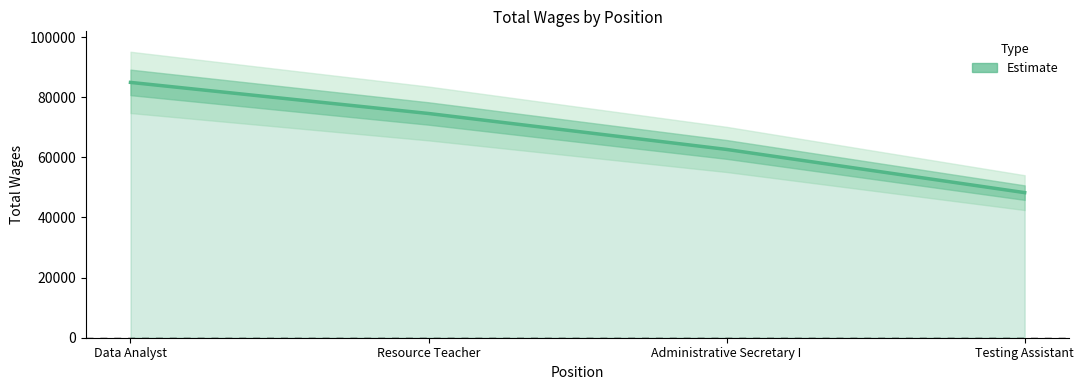

List the labels in order of value, smallest first.

Testing Assistant, Administrative Secretary I, Resource Teacher, Data Analyst